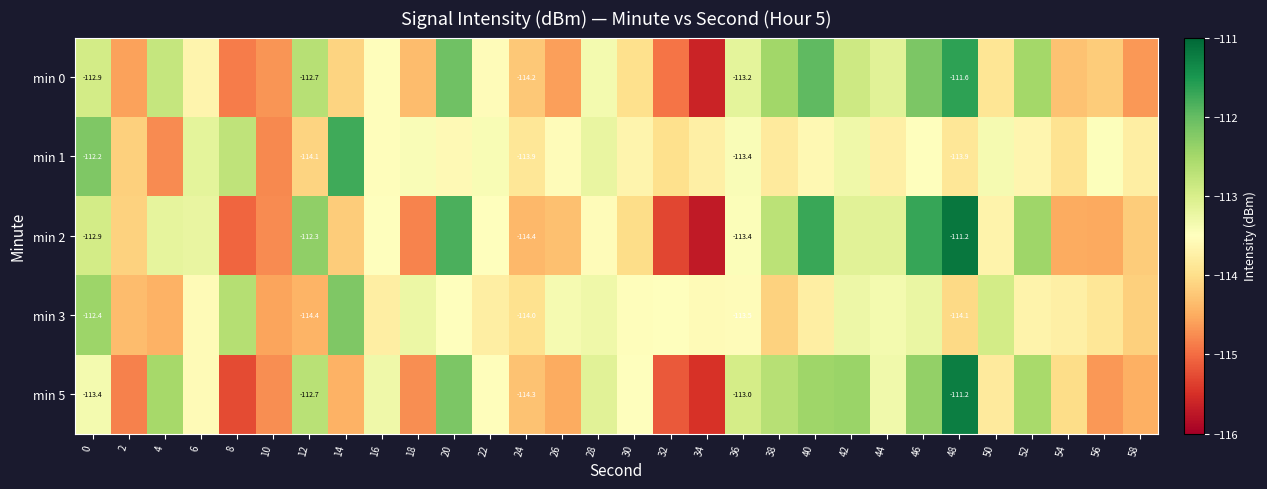

Rank the series by their maximum value, from lowest to highest.

min 3, min 1, min 0, min 5, min 2